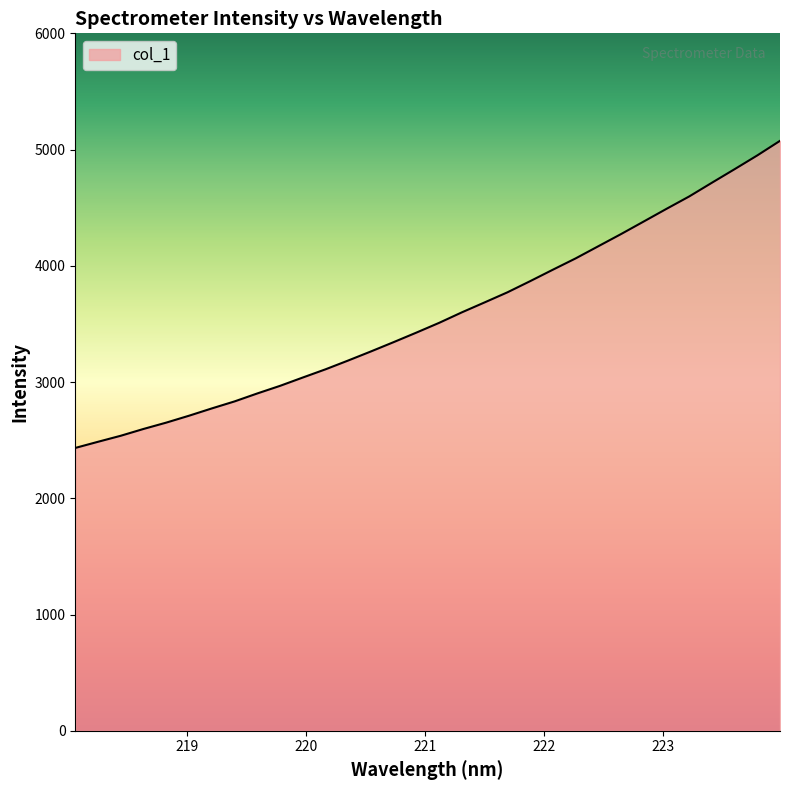

What is the maximum value shown in the chart?

5075.2